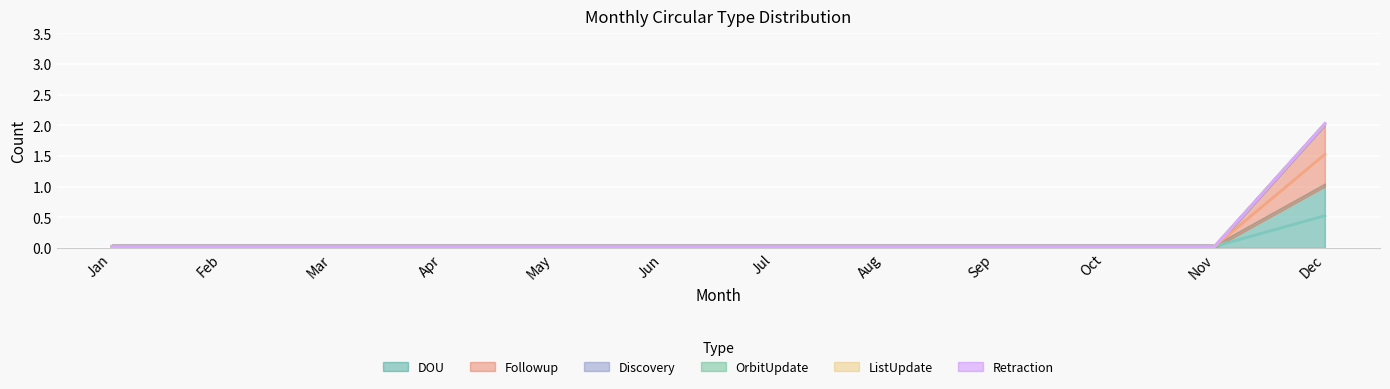

Reading left to right, extract all data points from this chart.

DOU: 0	0	0	0	0	0	0	0	0	0	0	1
Followup: 0	0	0	0	0	0	0	0	0	0	0	1
Discovery: 0	0	0	0	0	0	0	0	0	0	0	0
OrbitUpdate: 0	0	0	0	0	0	0	0	0	0	0	0
ListUpdate: 0	0	0	0	0	0	0	0	0	0	0	0
Retraction: 0	0	0	0	0	0	0	0	0	0	0	0